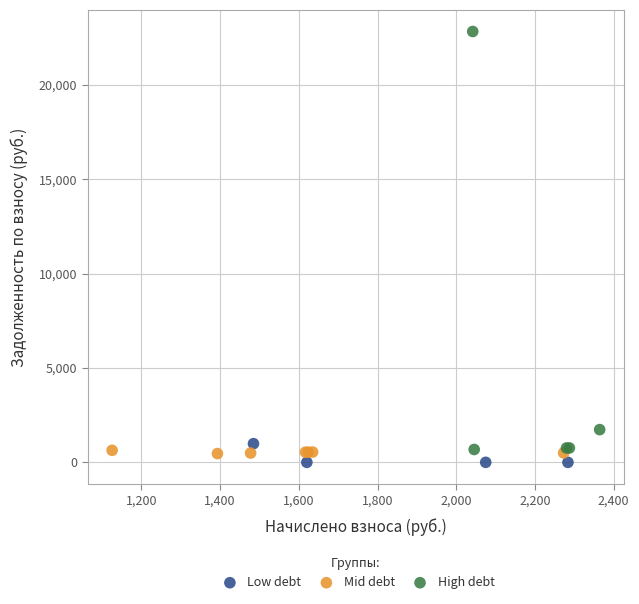

Which series reaches the maximum Y coordinate?

High debt